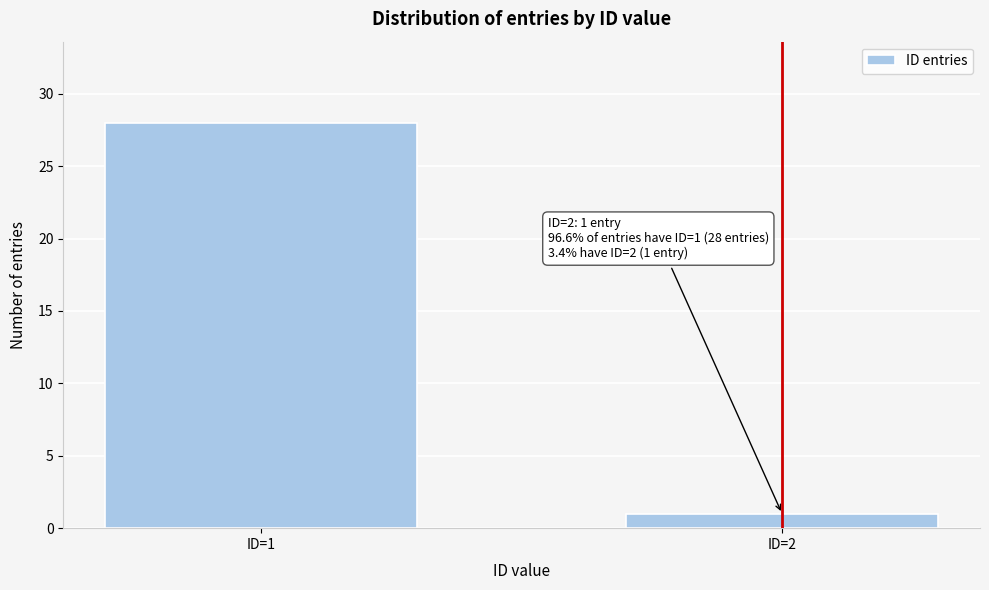

Reading right to left, transcribe all the data shown in this chart.

ID=2=1	ID=1=28